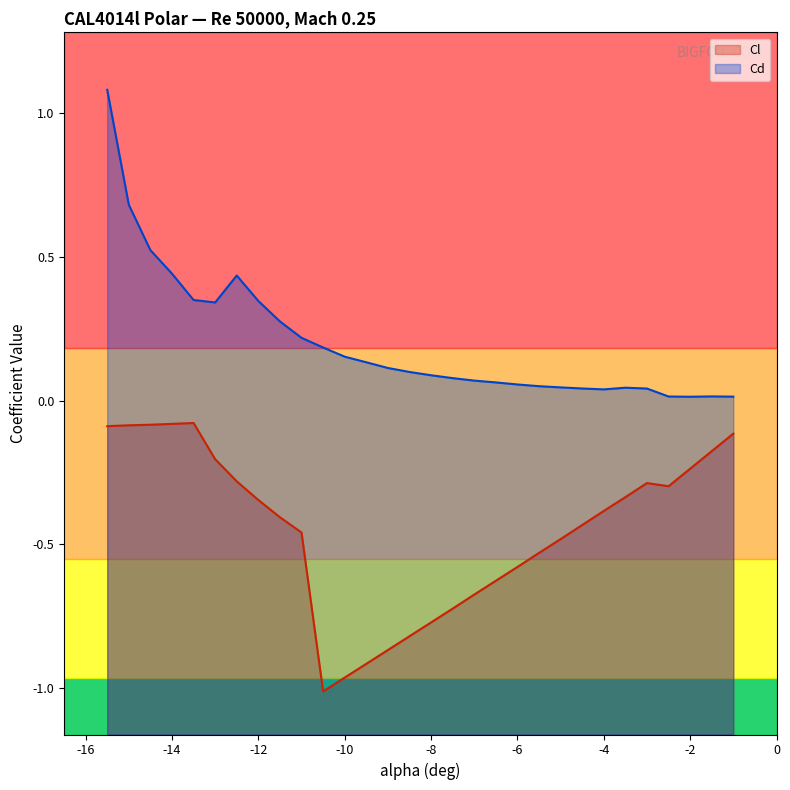

What is the highest value of the Cd series?

1.1